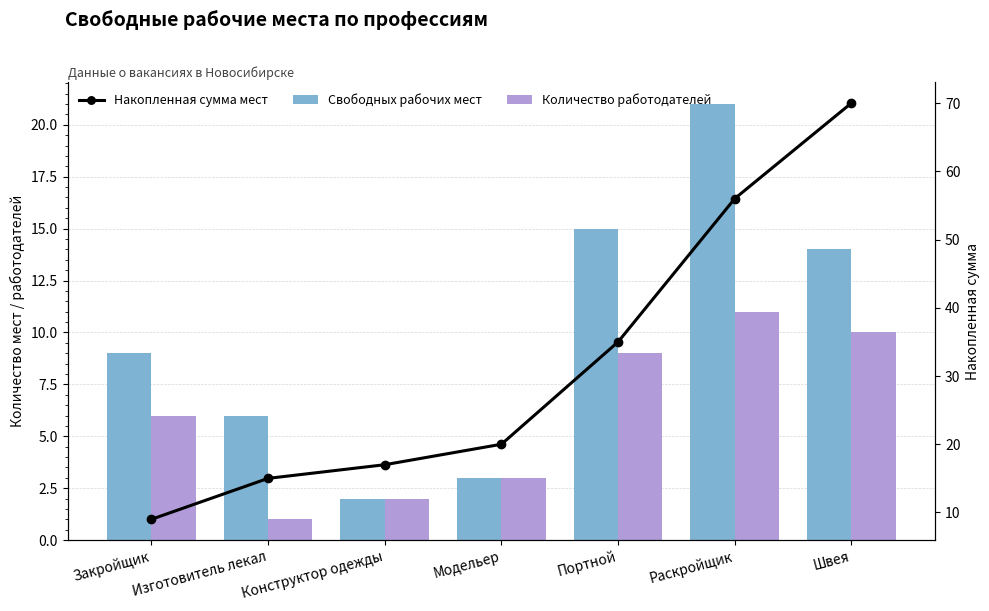

Reading left to right, what are all the values shown in this chart?

Свободных рабочих мест: 9	6	2	3	15	21	14
Количество работодателей: 6	1	2	3	9	11	10
Накопленная сумма мест: 9	15	17	20	35	56	70